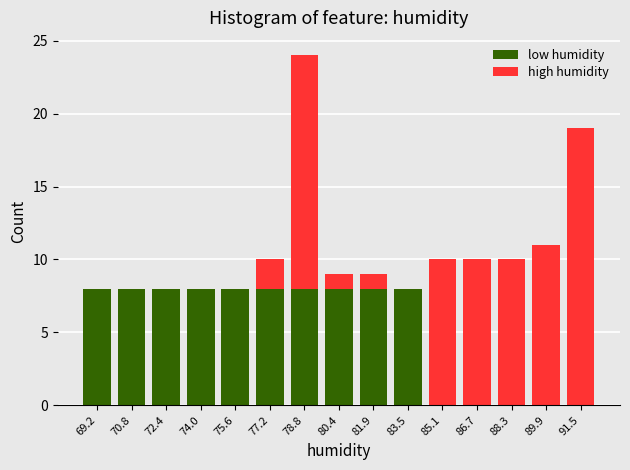

Reading left to right, list the values for the low humidity series.

69.2=8	70.8=8	72.4=8	74.0=8	75.6=8	77.2=8	78.8=8	80.4=8	81.9=8	83.5=8	85.1=0	86.7=0	88.3=0	89.9=0	91.5=0